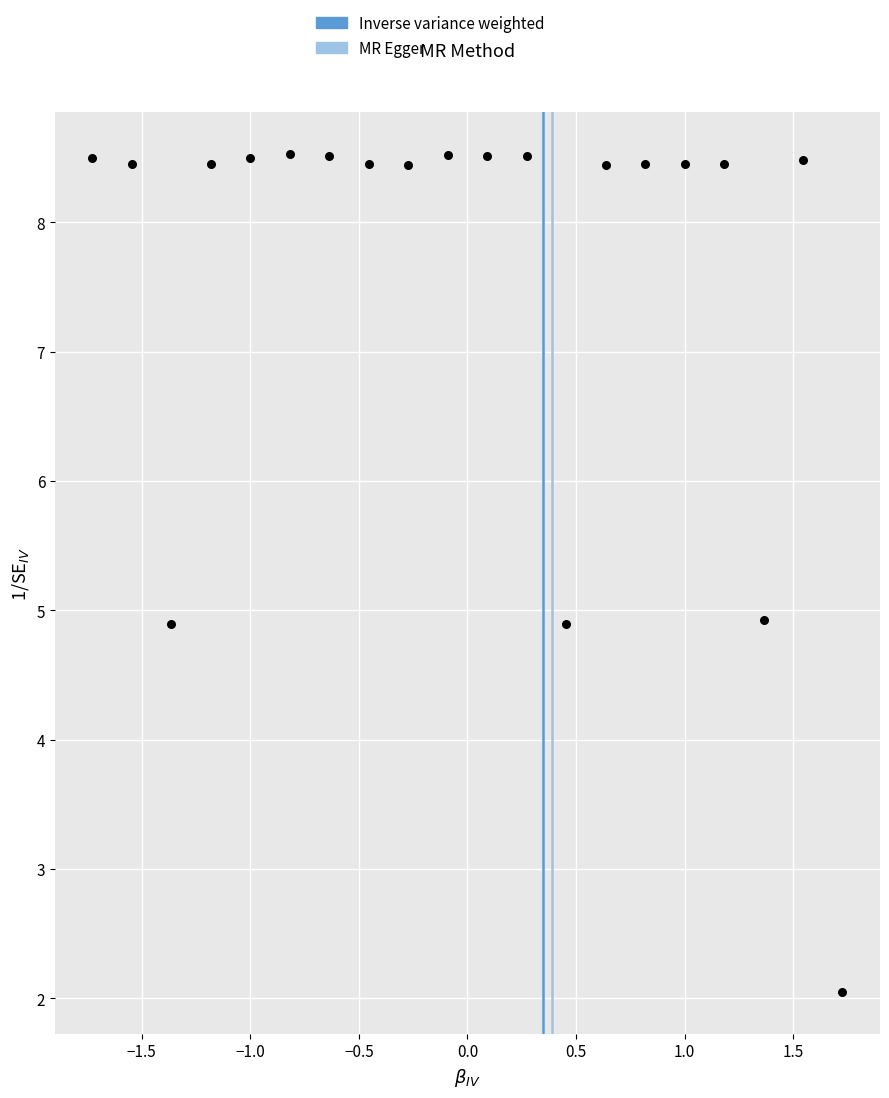

What is the range of Y values (max minus min)?

6.5